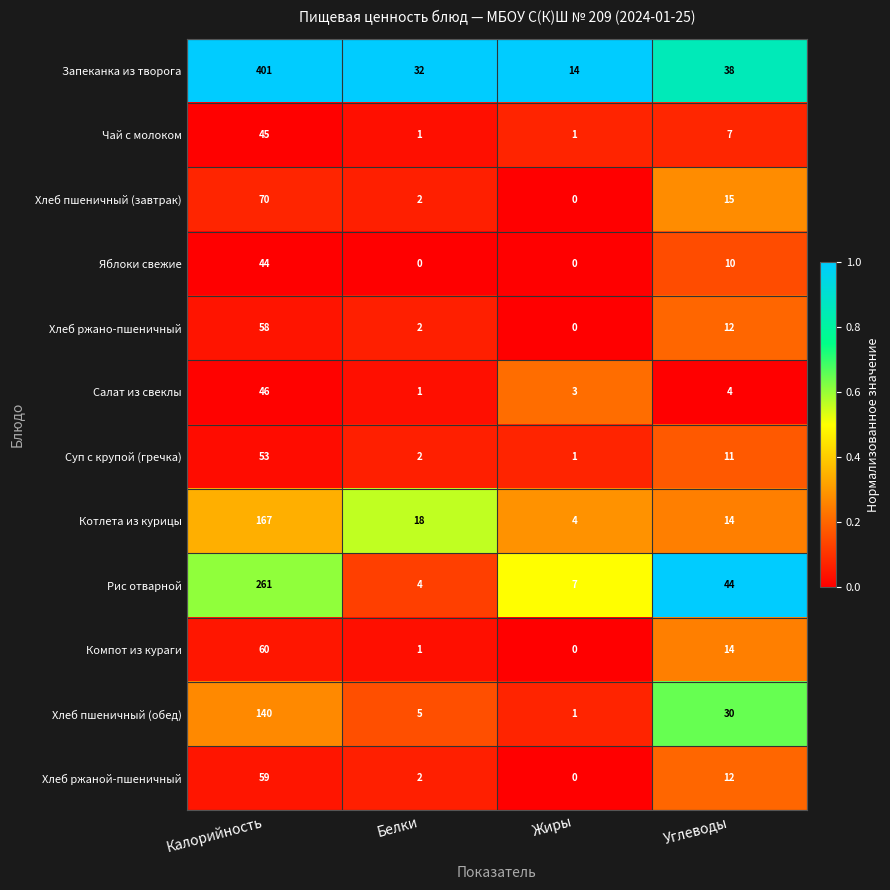

How many categories are shown in the chart?

4